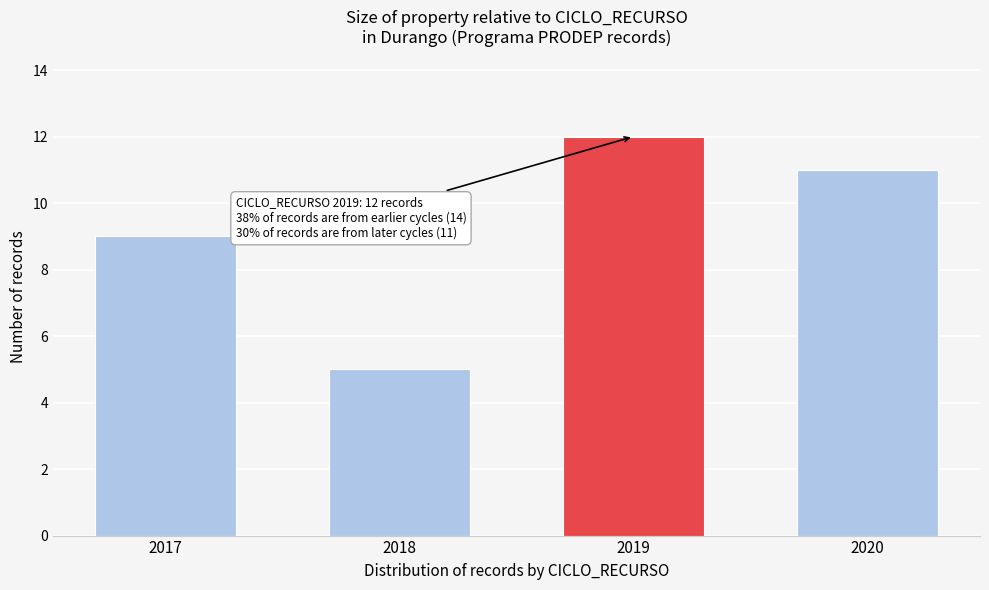

Reading right to left, list all the values displayed in this chart.

2020=11	2019=12	2018=5	2017=9